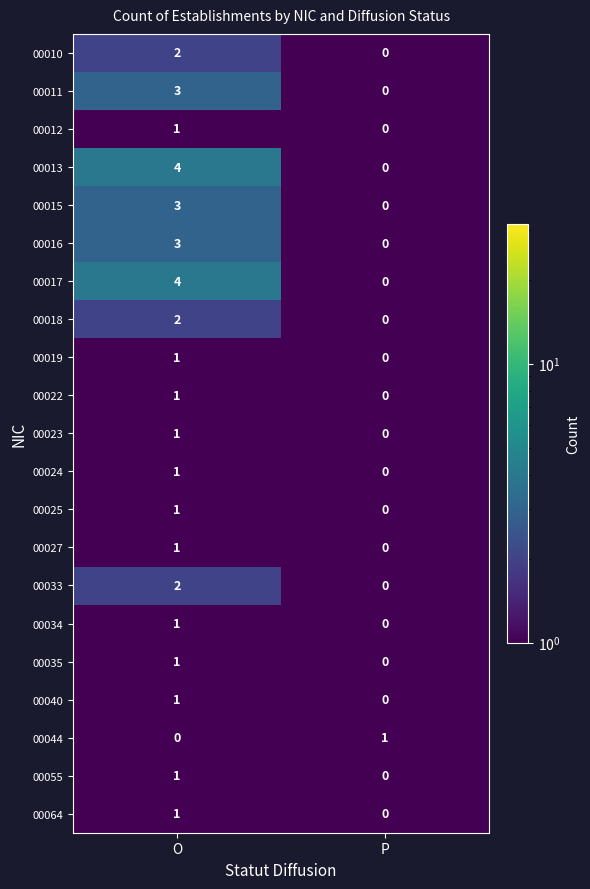

What is the spread (max minus min) of values at O?

4